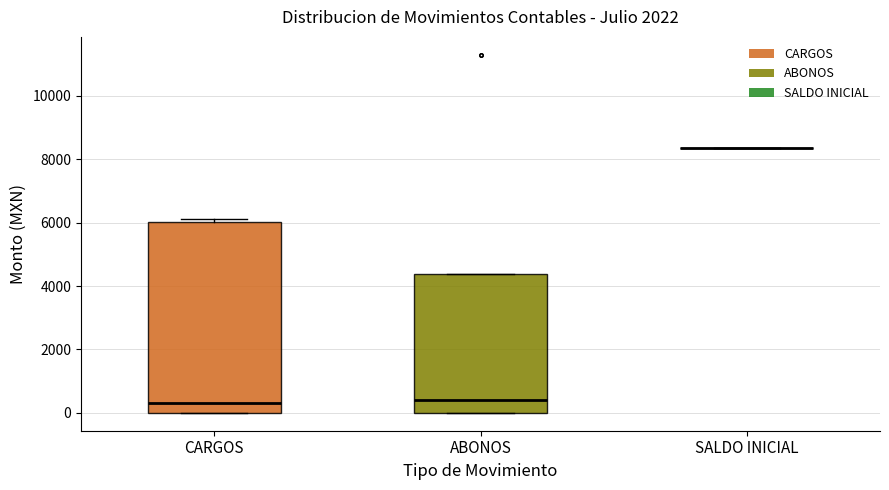

Reading left to right, transcribe this box plot: for each box, give where its median line is, the range the box spans, and where its two whiskers end, as read against the y-axis. The values are not printed on the chart, so give them approximately, as read against the axis.

CARGOS: median 400, box 0 to 6000, whiskers 0 to 6200
ABONOS: median 400, box 0 to 4400, whiskers 0 to 4400
SALDO INICIAL: box collapsed to a line at 8400, whiskers 8400 to 8400